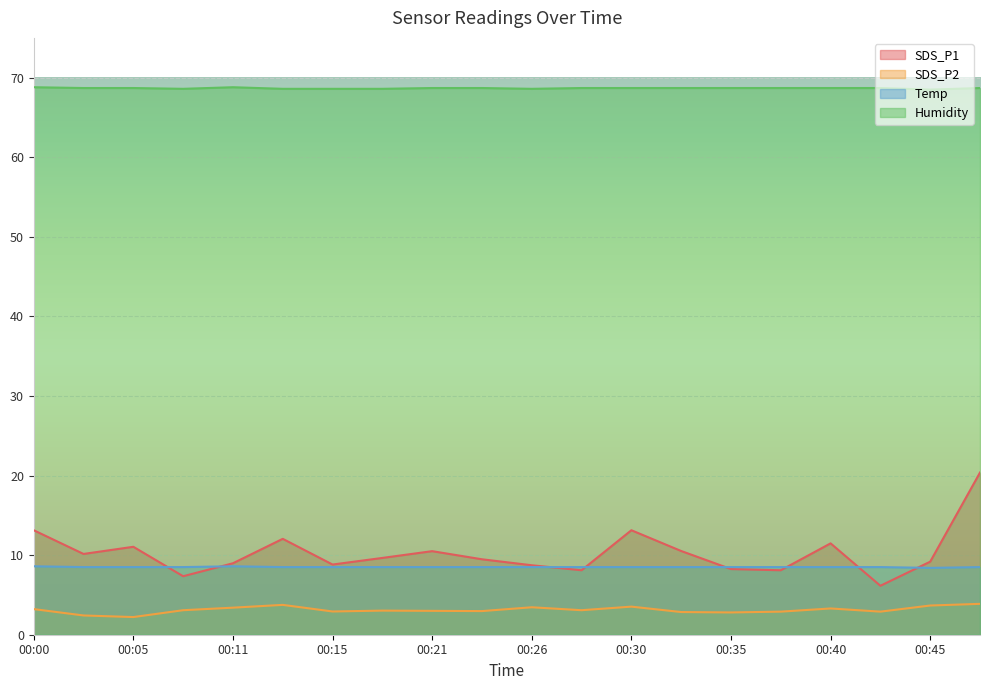

At which category is the sum across all series the highest?

00:48